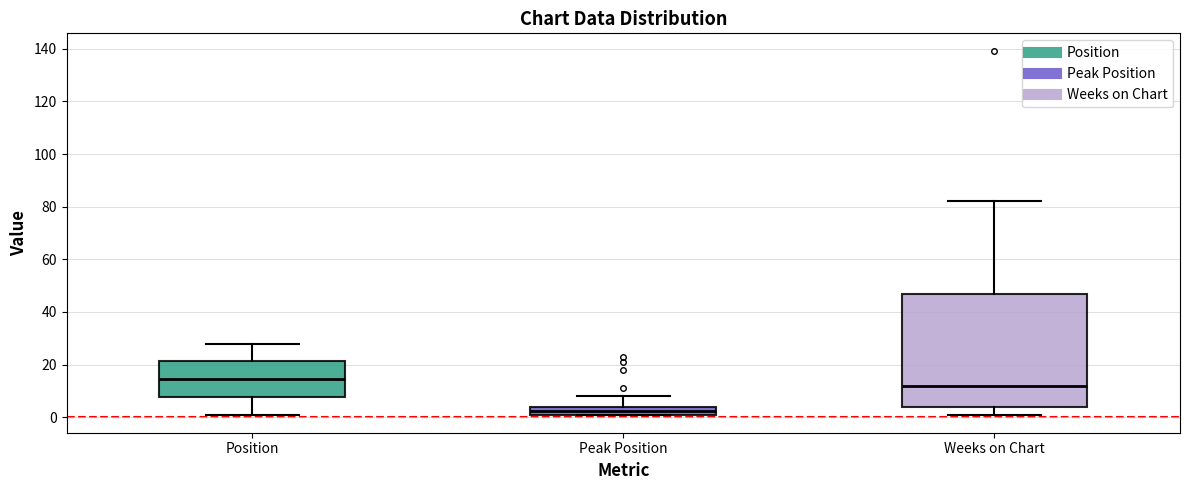

Which box is the tallest, from its lower edge to its upper edge?

Weeks on Chart